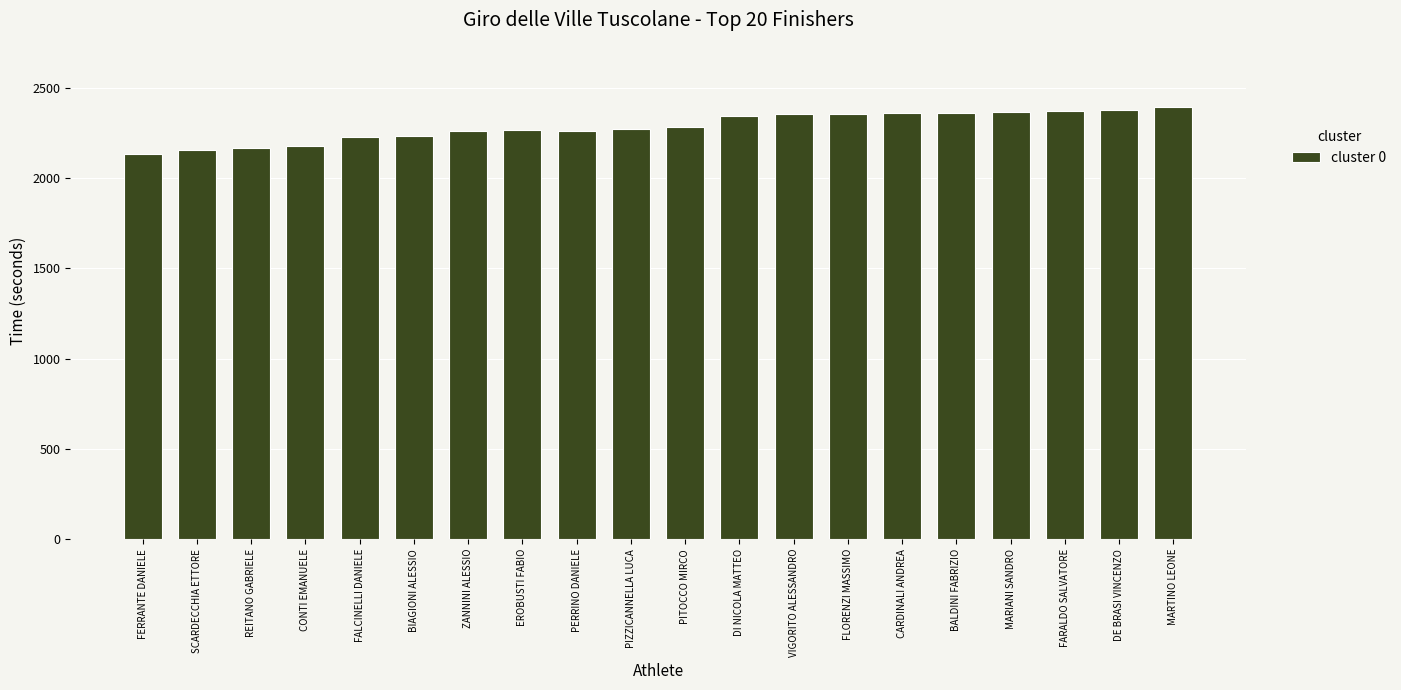

What is the difference between the maximum and minimum values?

257